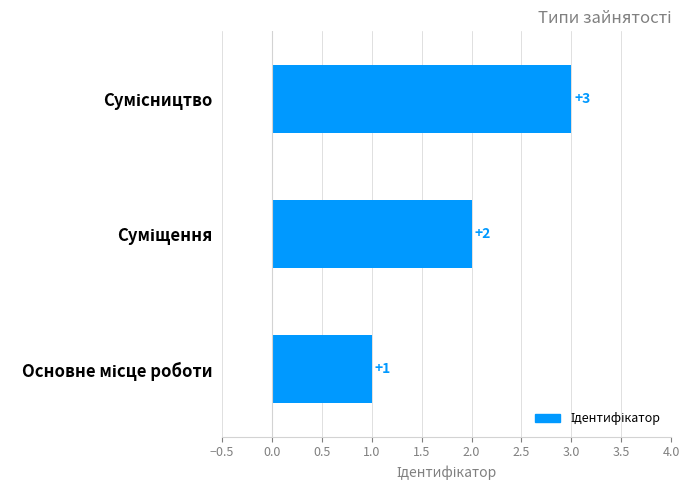

Does the chart contain any negative values?

No